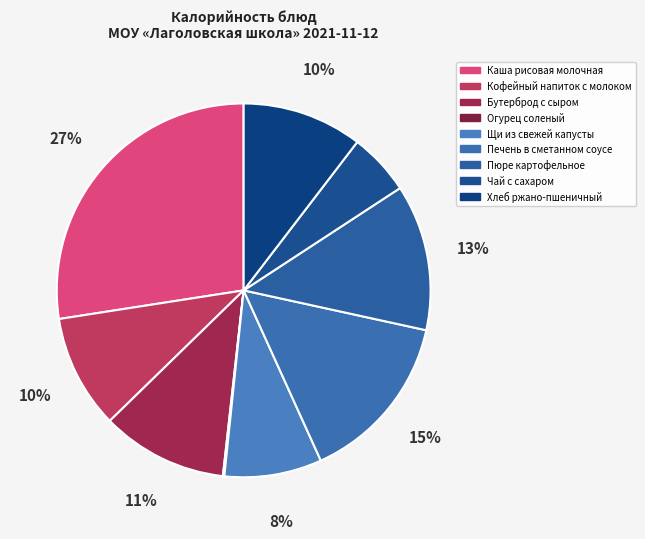

To the nearest percent, what is the average slice percentage?

11%